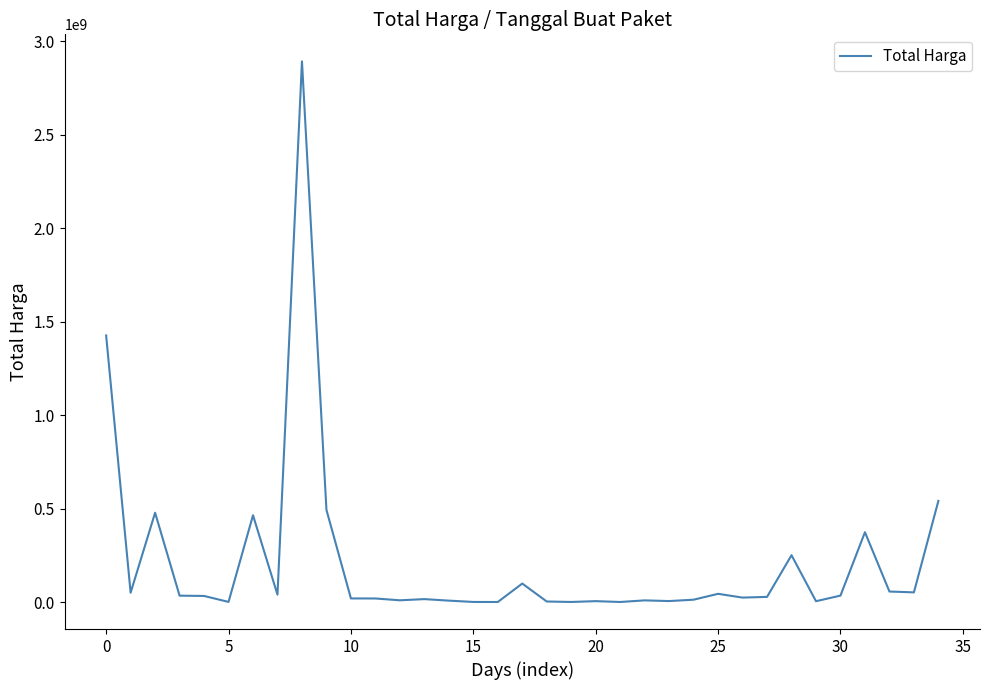

What is the greatest value displayed?

2892122000